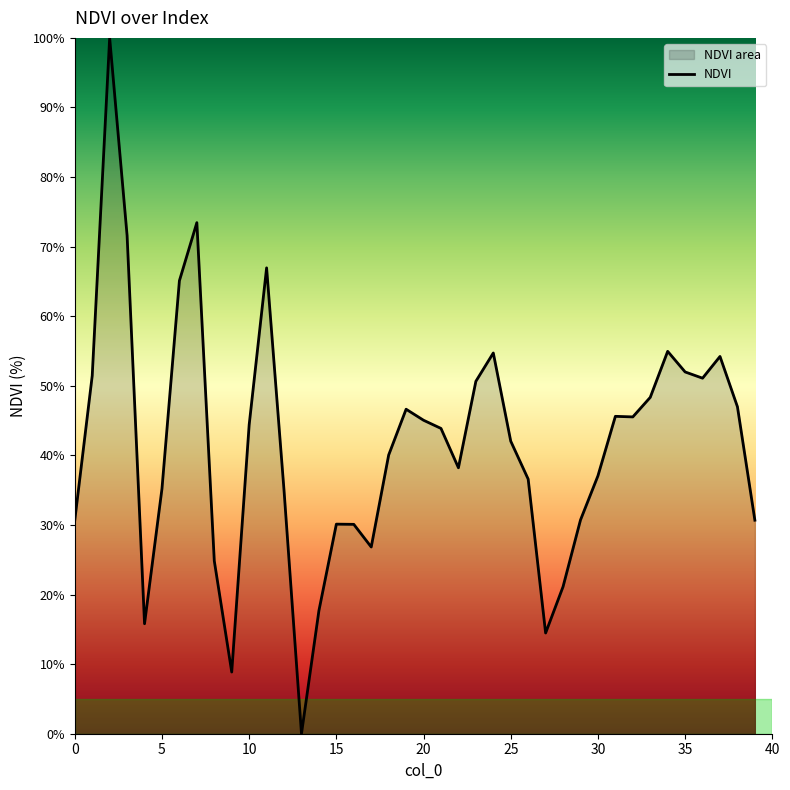

What is the maximum value shown in the chart?

100.0